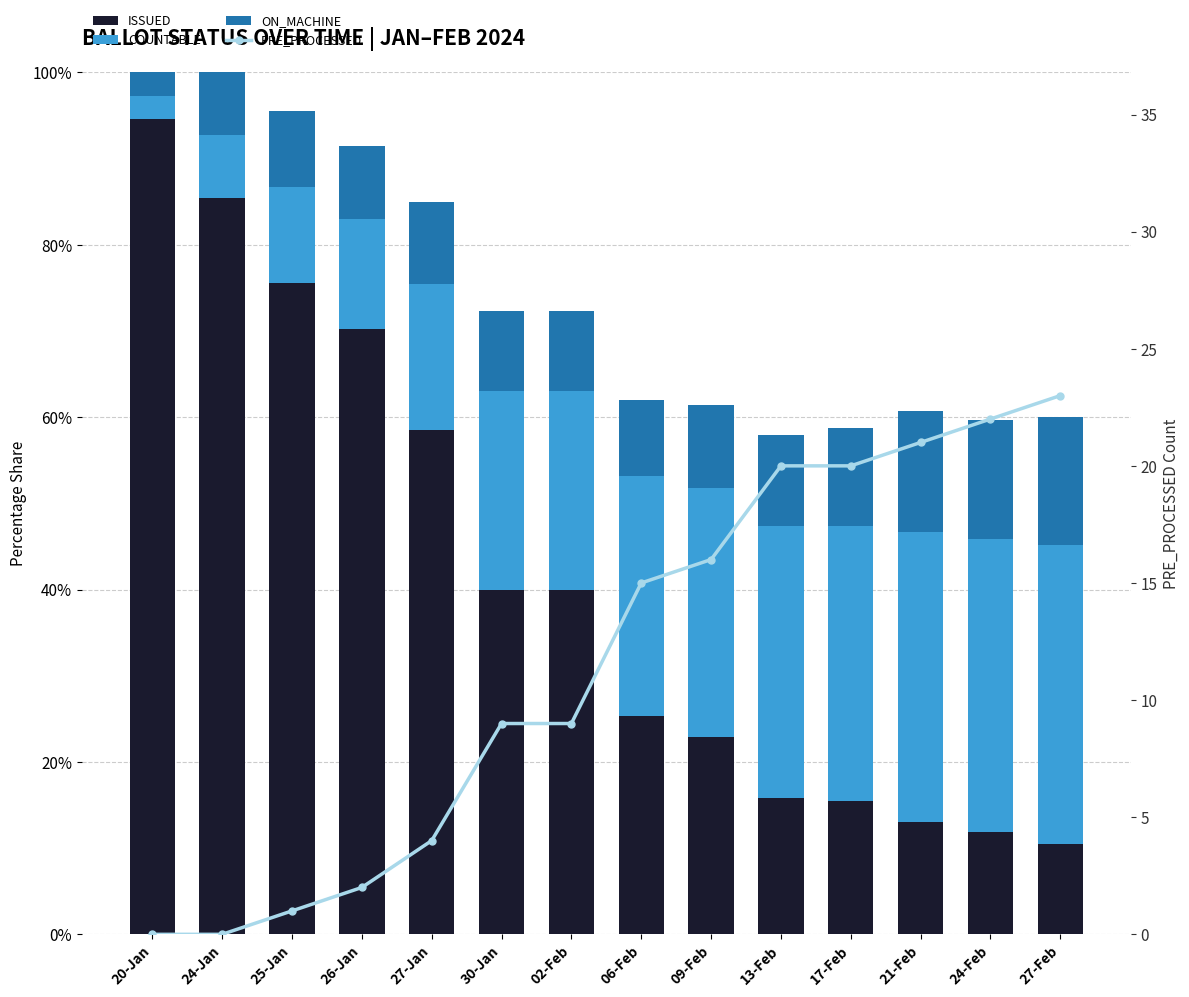

List the series in order of their peak value, highest first.

ISSUED, COUNTABLE, PRE_PROCESSED, ON_MACHINE